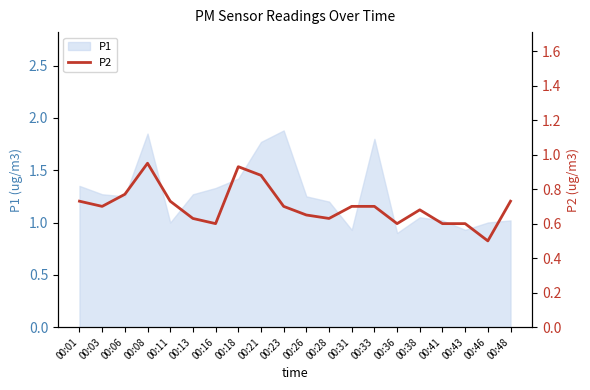

Reading left to right, extract all data points from this chart.

00:01=0.7	00:03=0.7	00:06=0.8	00:08=0.9	00:11=0.7	00:13=0.6	00:16=0.6	00:18=0.9	00:21=0.9	00:23=0.7	00:26=0.7	00:28=0.6	00:31=0.7	00:33=0.7	00:36=0.6	00:38=0.7	00:41=0.6	00:43=0.6	00:46=0.5	00:48=0.7